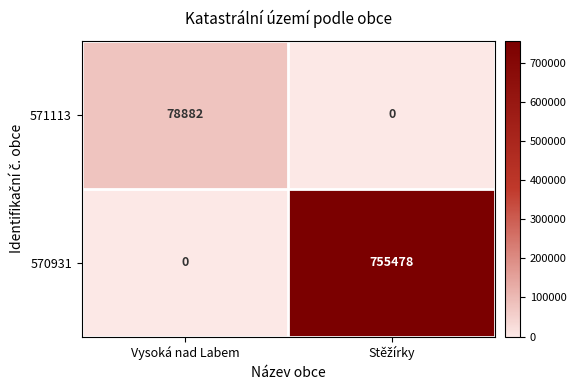

What is the sum of all 570931 values?

755478